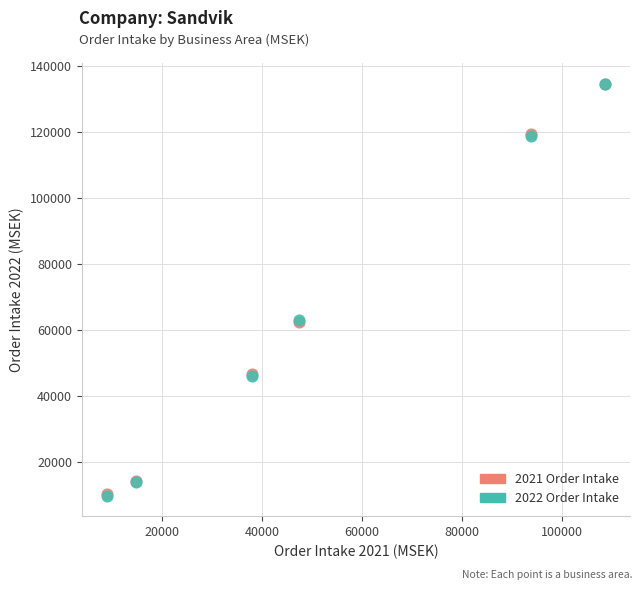

What are all the series names shown in the legend?

2021 Order Intake, 2022 Order Intake